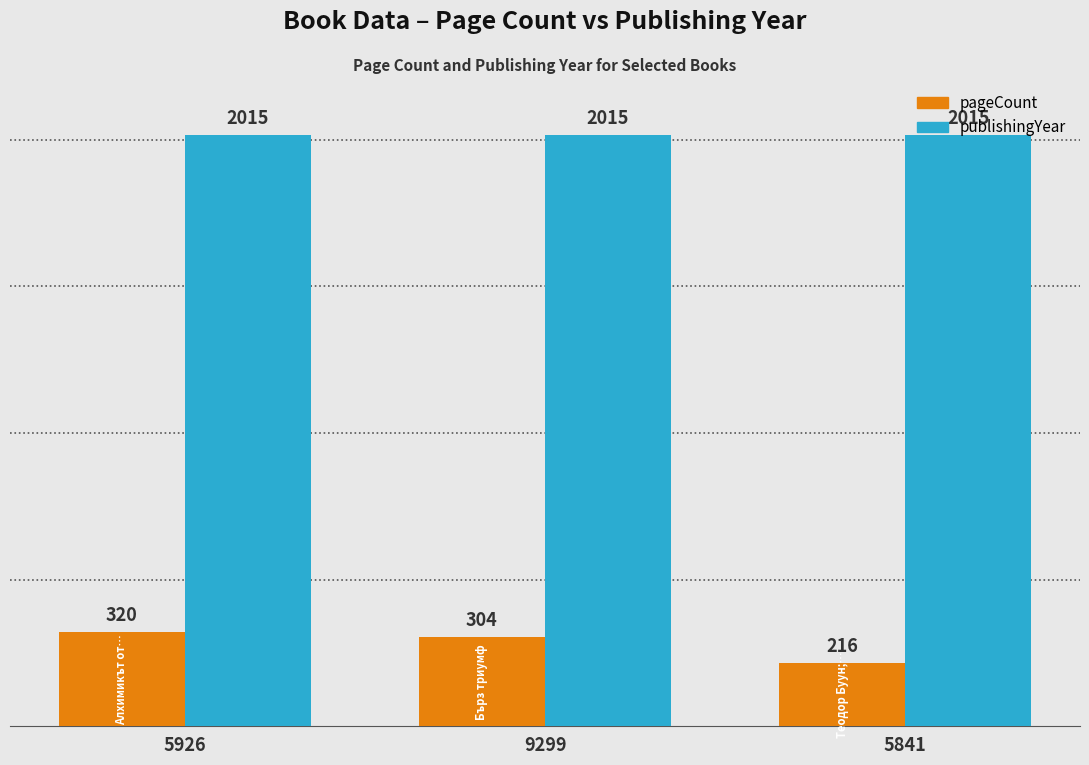

How many bars are there in total?

6